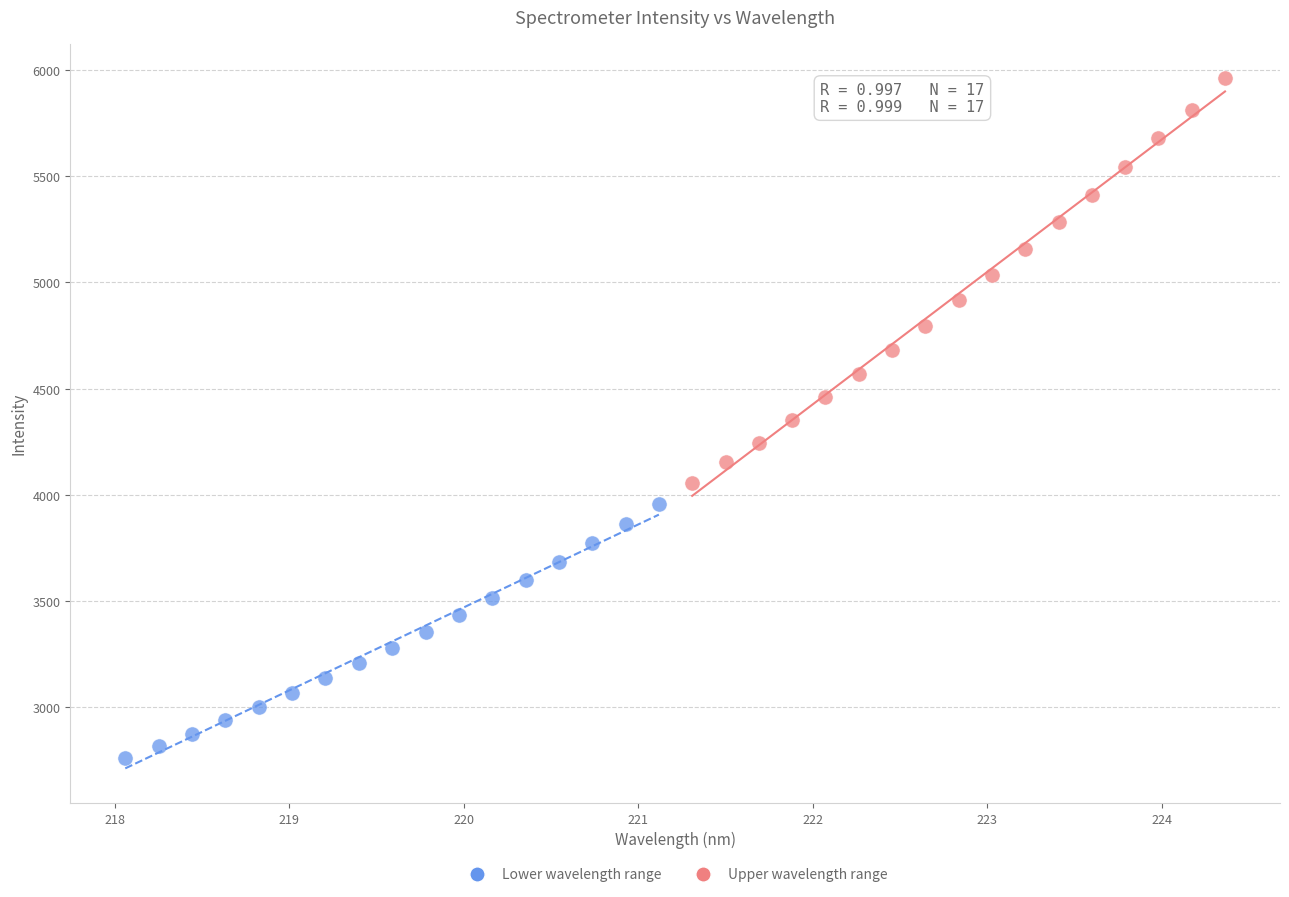

Which series reaches the maximum Y coordinate?

Upper wavelength range